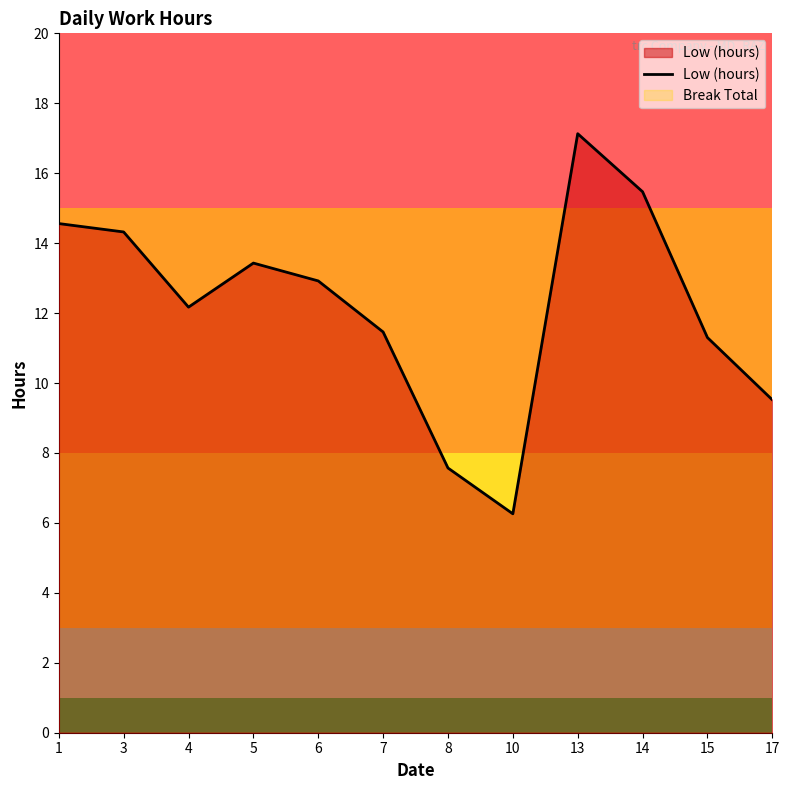

Is it true that the value at 1 is 20.4?

False